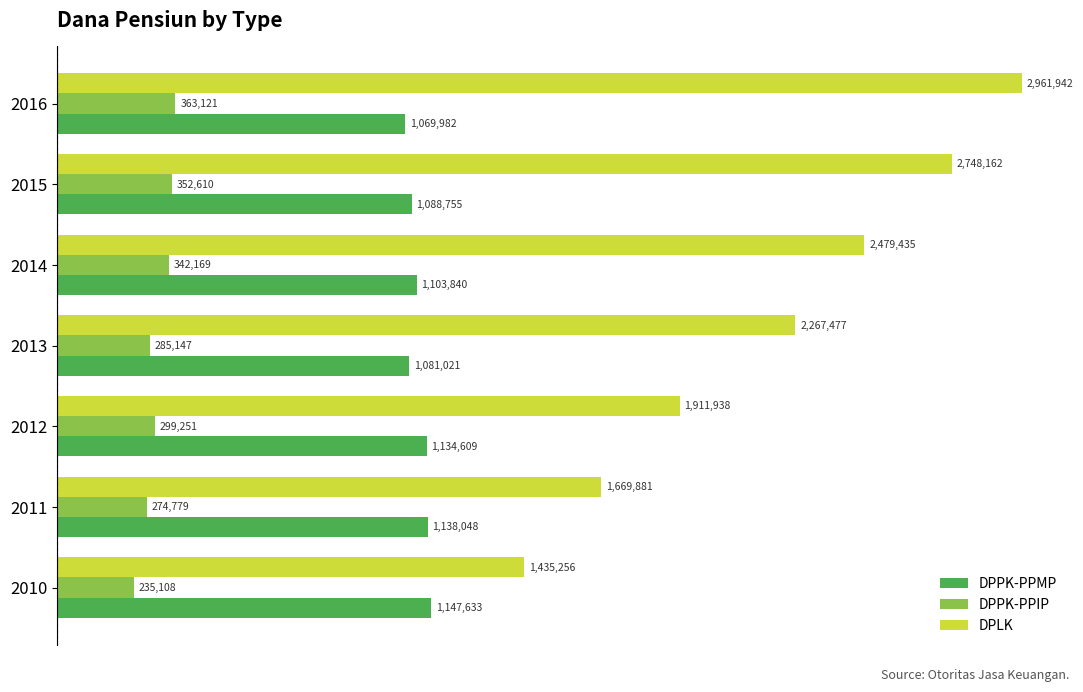

What are all the series names shown in the legend?

DPPK-PPMP, DPPK-PPIP, DPLK